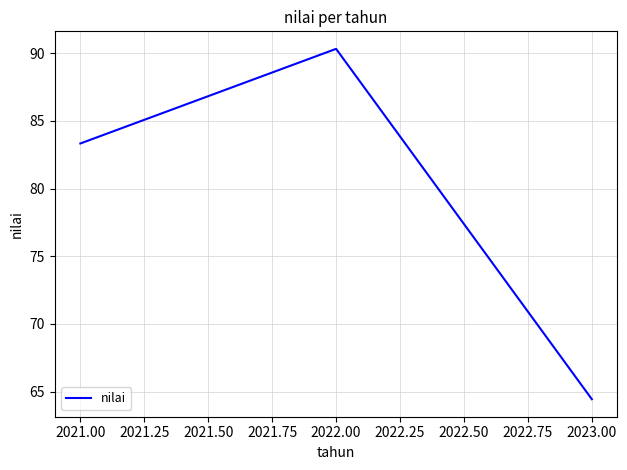

True or false: the data shows 30.6 at 2023.00.

False